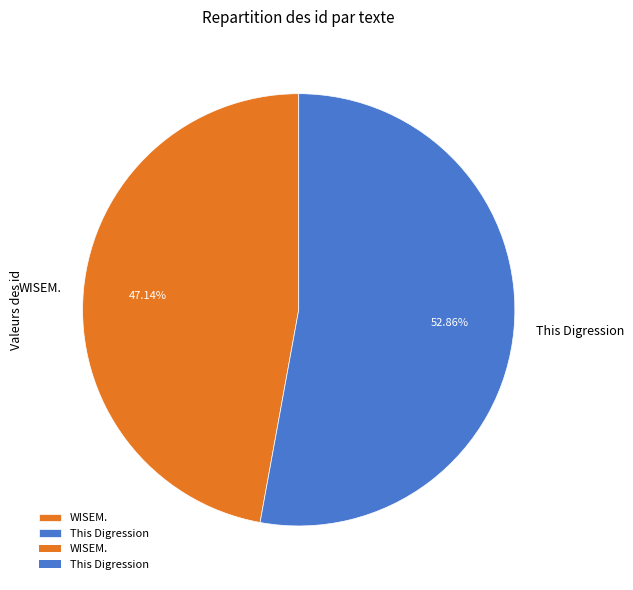

Count the number of slices in the pie.

2